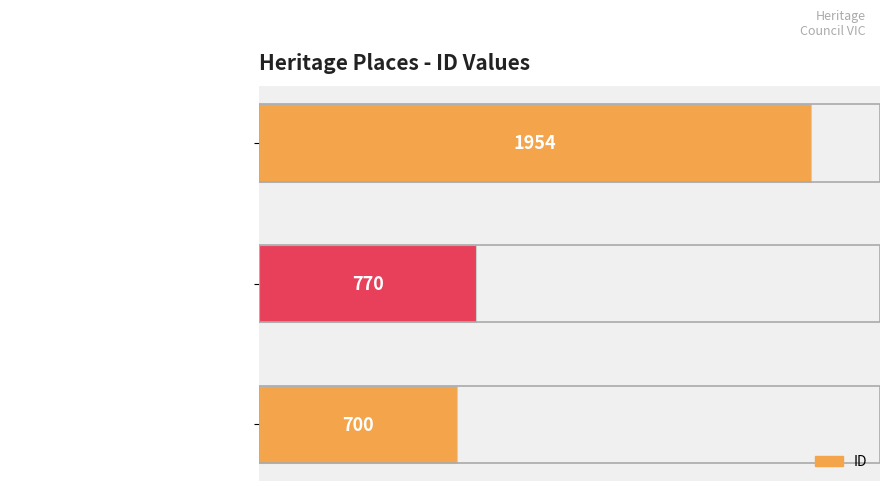

How many distinct data groups are displayed?

1